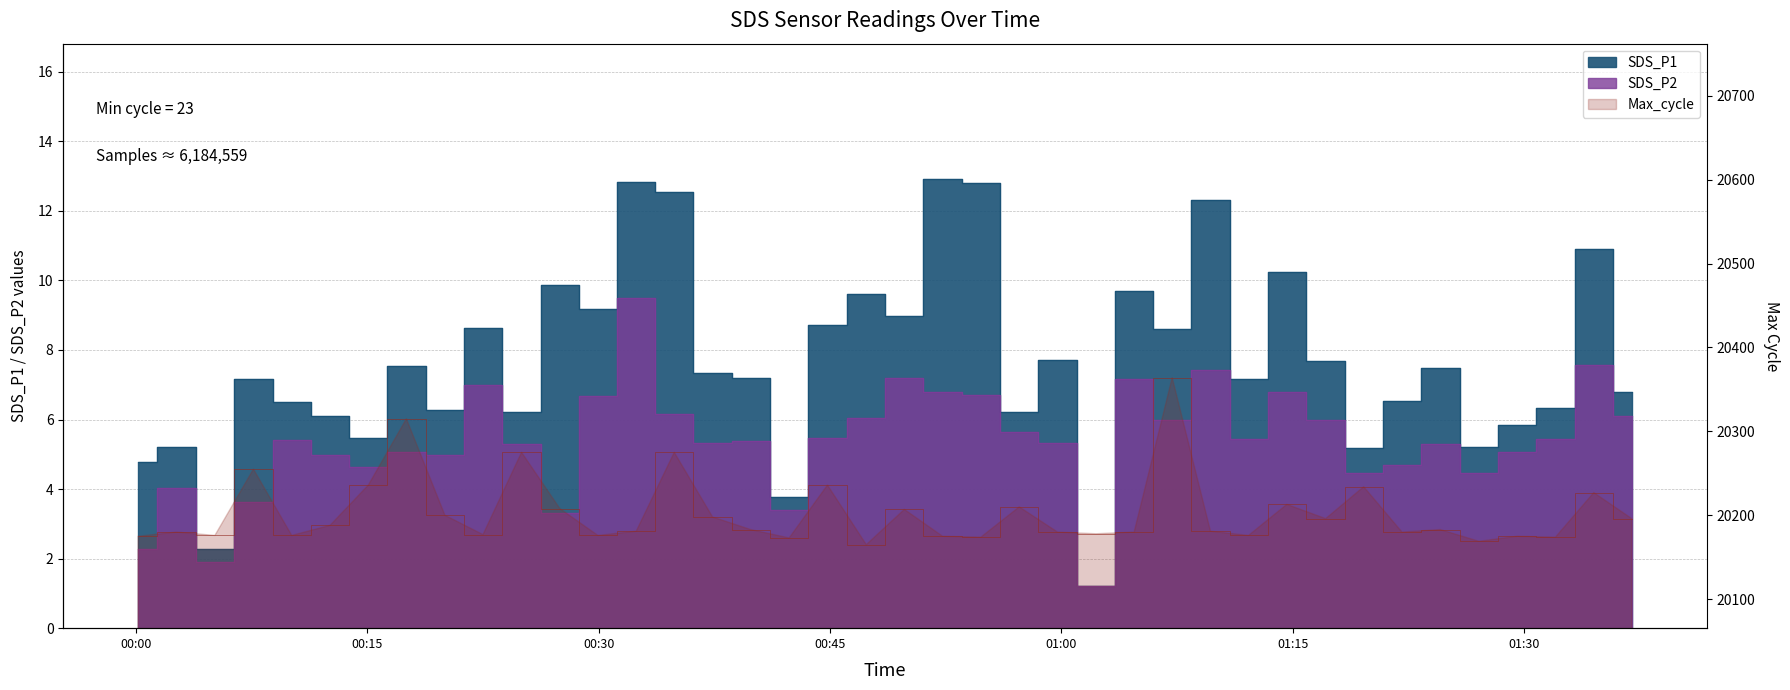

Does the chart have visible grid lines?

Yes